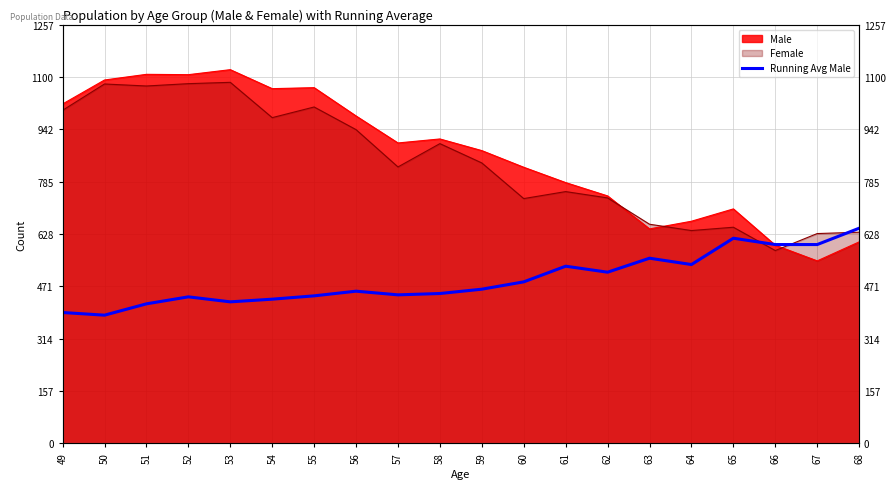

Which category has the lowest value across all series?

50